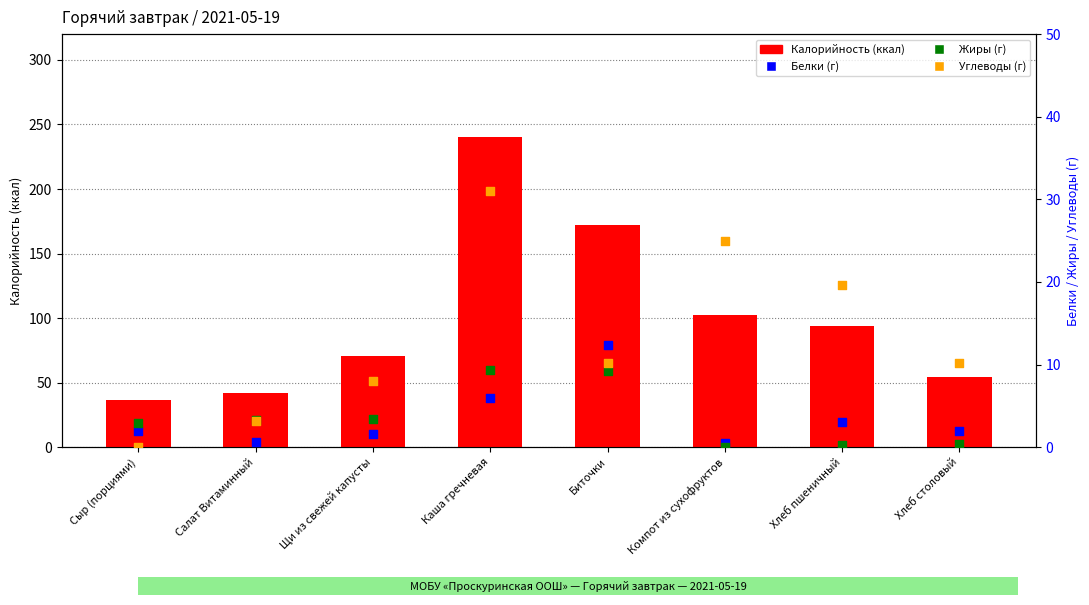

What are all the series names shown in the legend?

Калорийность, Белки, Жиры, Углеводы